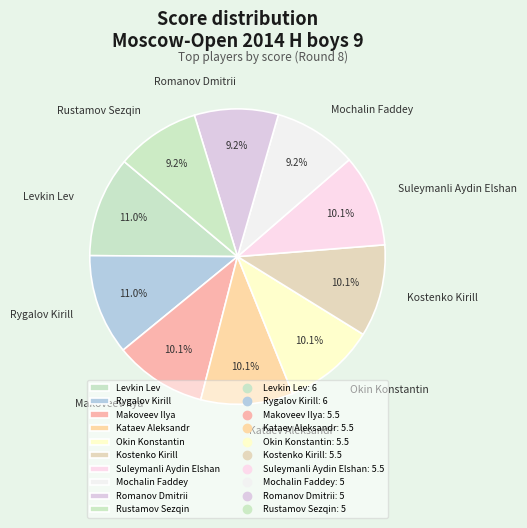

To the nearest percent, what is the difference between the Rygalov Kirill and Rustamov Sezqin slice percentages?

2%